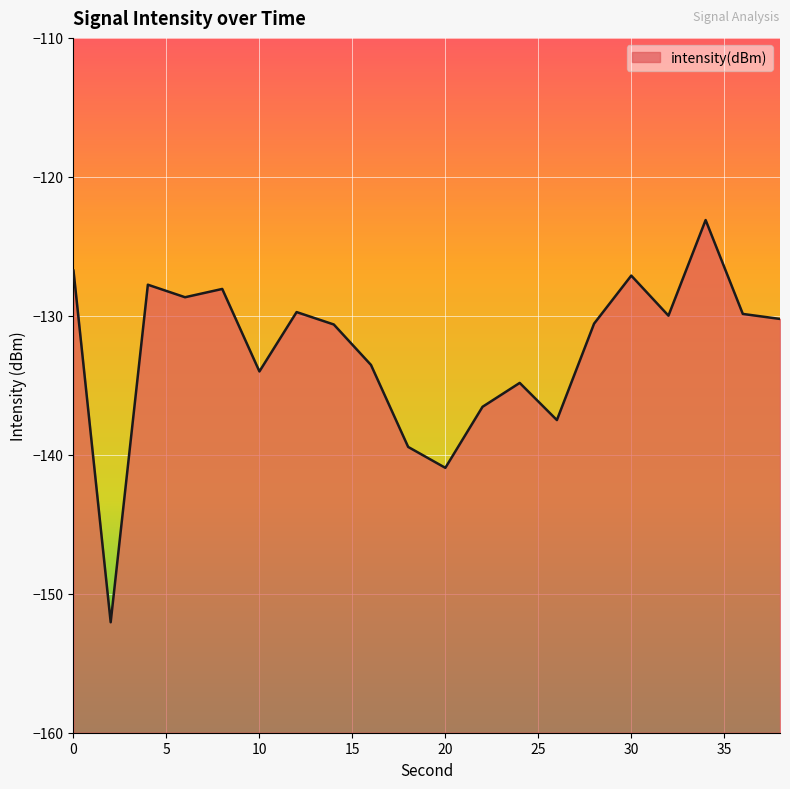

At which category does the chart reach its peak across all series?

34